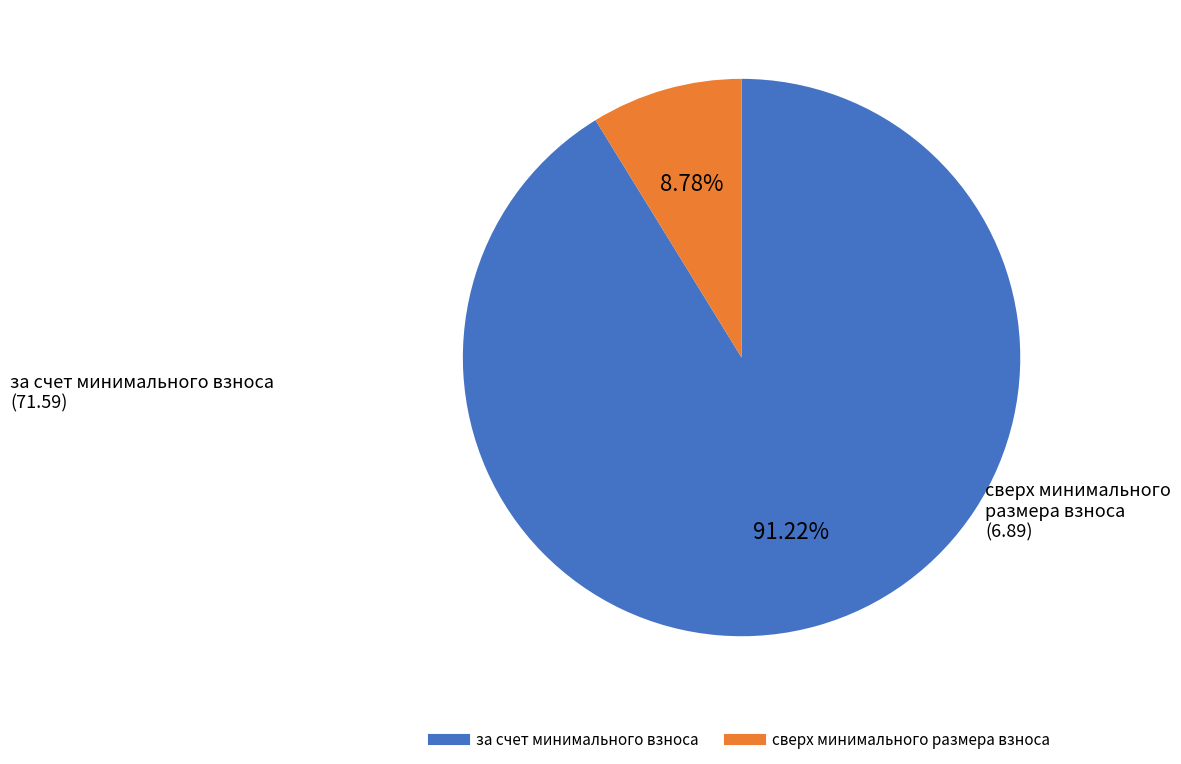

Between за счет минимального взноса and сверх минимального размера взноса, which is larger?

за счет минимального взноса